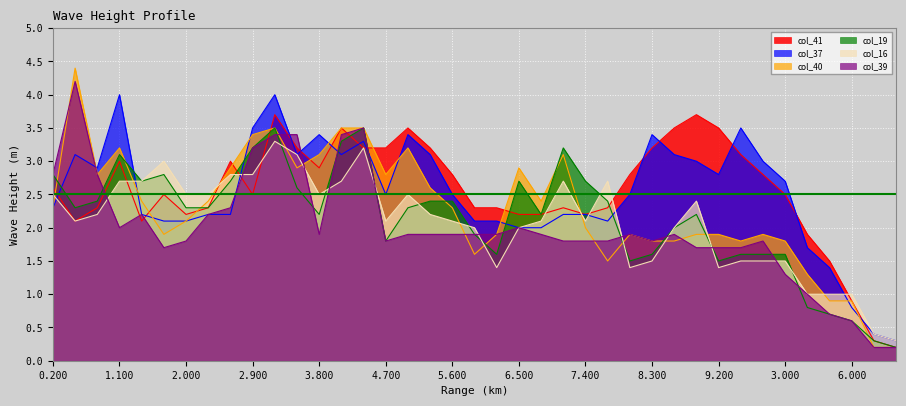

Between 7.100 and 8.300, which series saw the biggest shift?

col_19